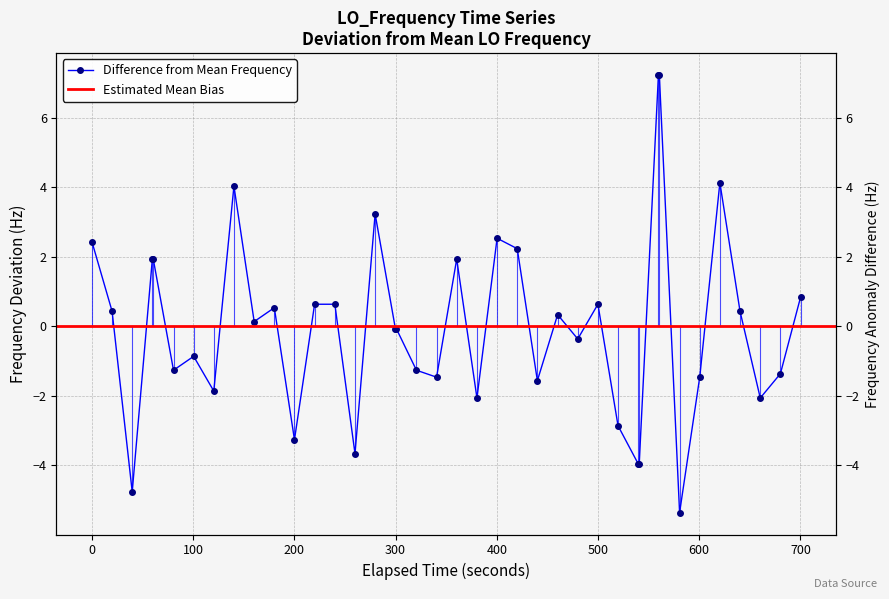

What is the maximum value shown in the chart?

7.2